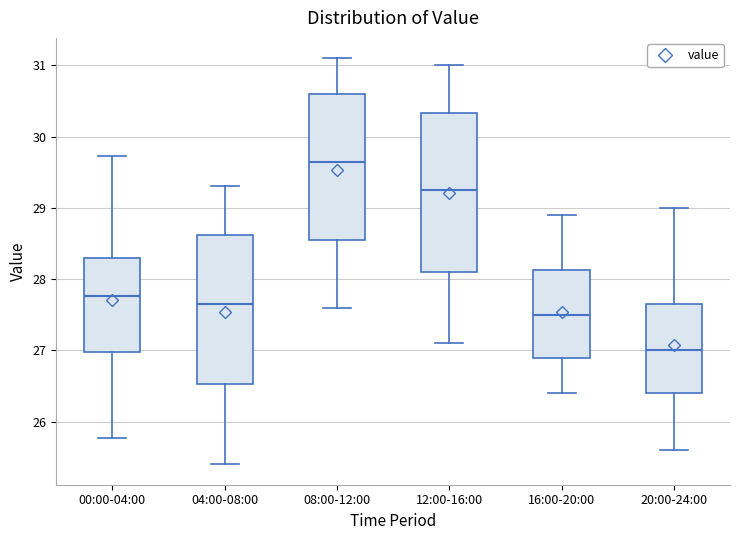

Where does the upper whisker of the box for 20:00-24:00 end on the y-axis? The values are not printed on the chart, so give them approximately, as read against the axis.

29.0